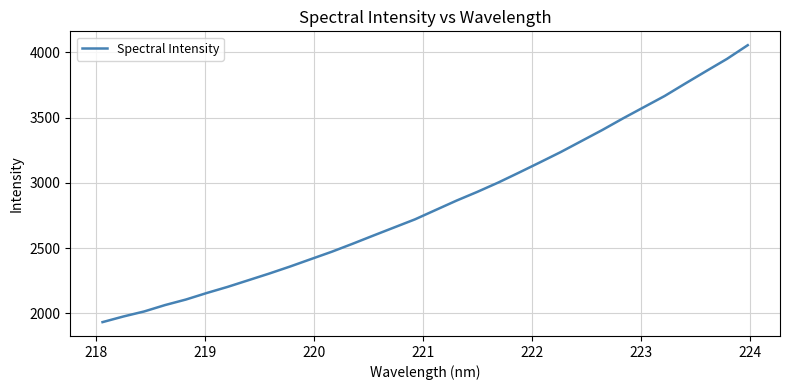

What is the greatest value displayed?

4055.8